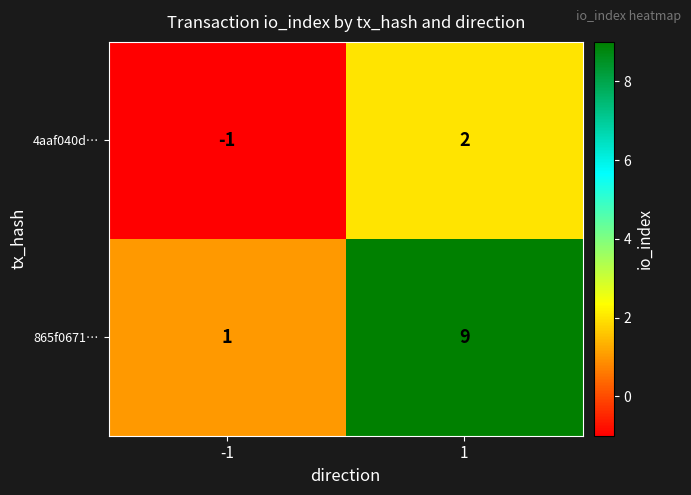

Reading right to left, transcribe all the data shown in this chart.

4aaf040d…: 2	-1
865f0671…: 9	1